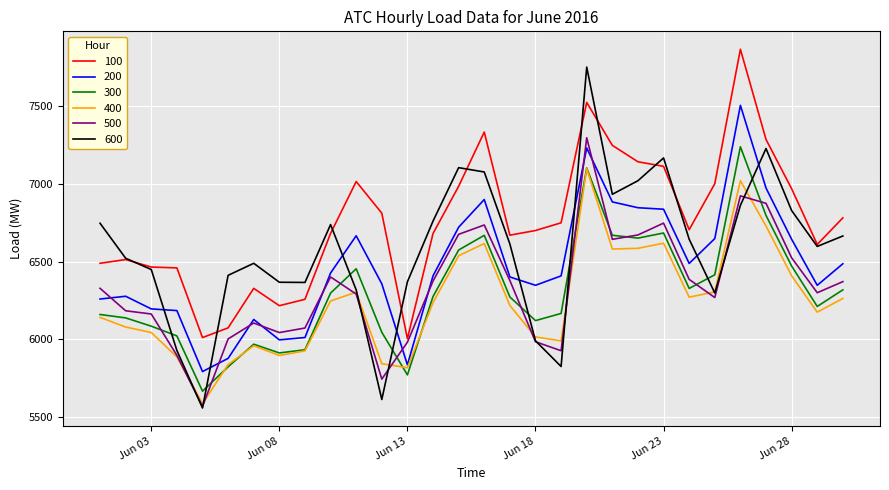

How many distinct data groups are displayed?

6